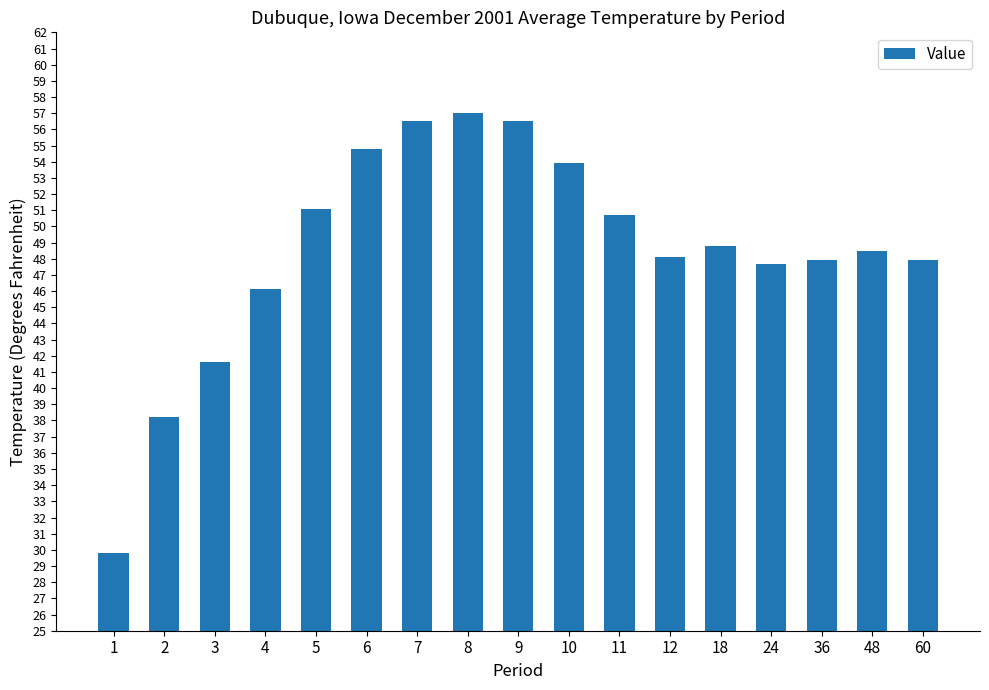

What is the value of the 13th bar from the left?

48.8